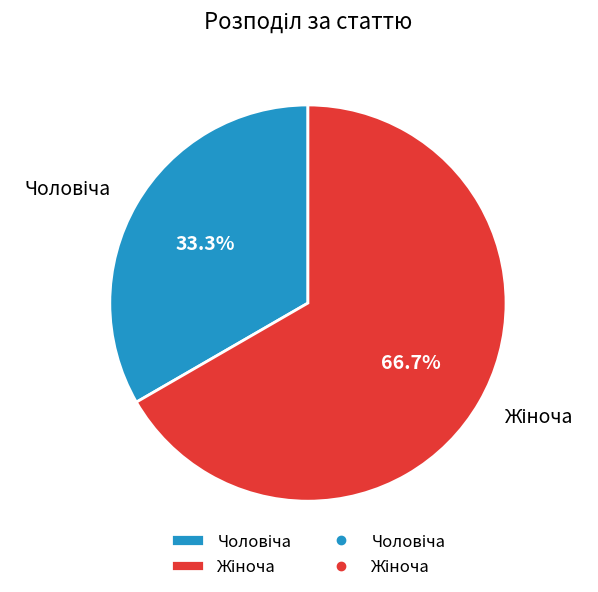

Is there any slice that represents more than half of the pie?

Yes